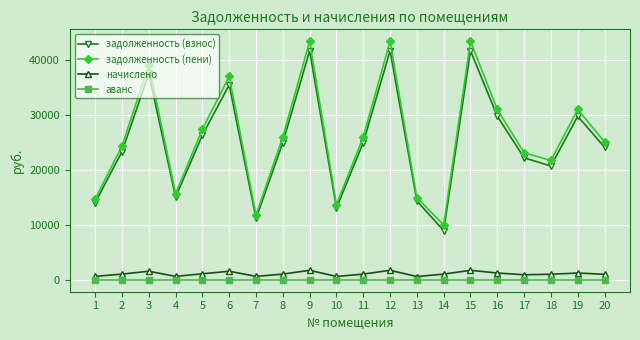

Is it true that аванс equals 0.0 at 7?

True